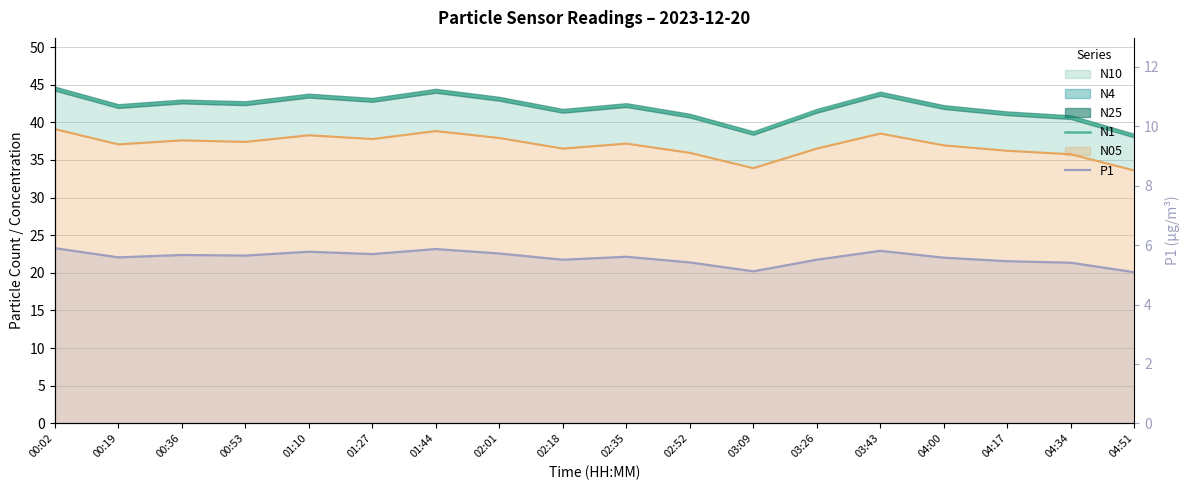

Read the N1 value at 00:36.

42.7